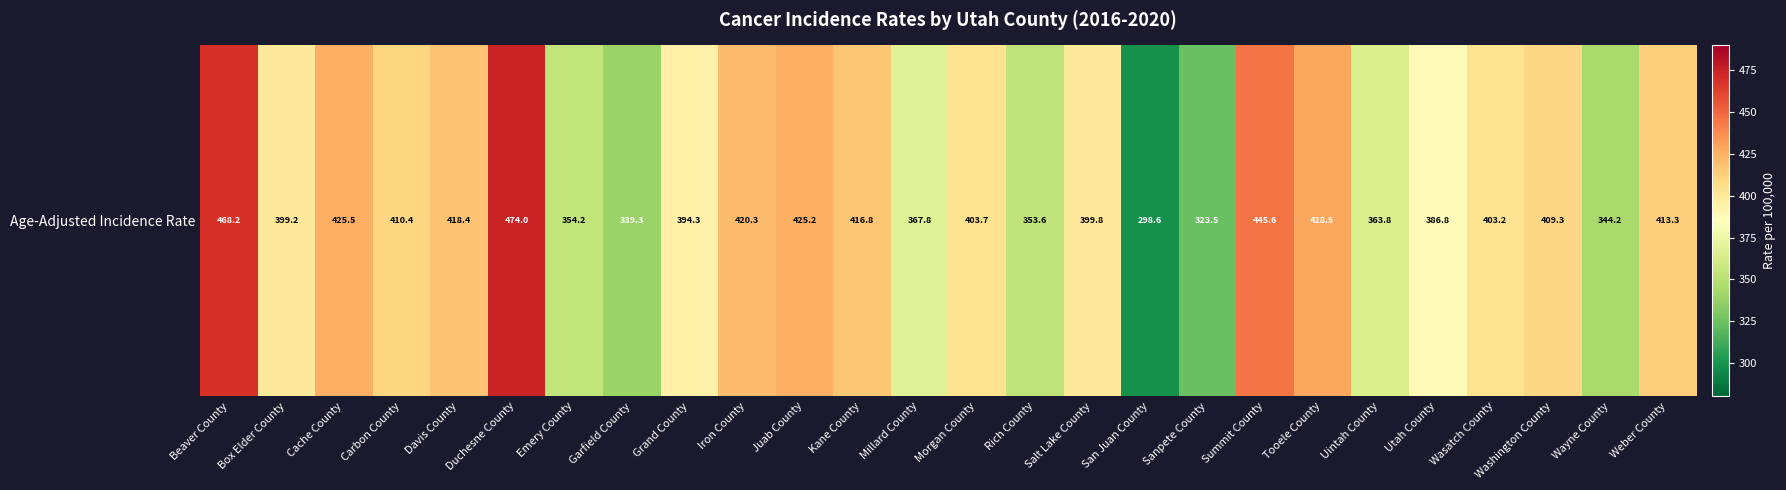

What is the average value?

395.7